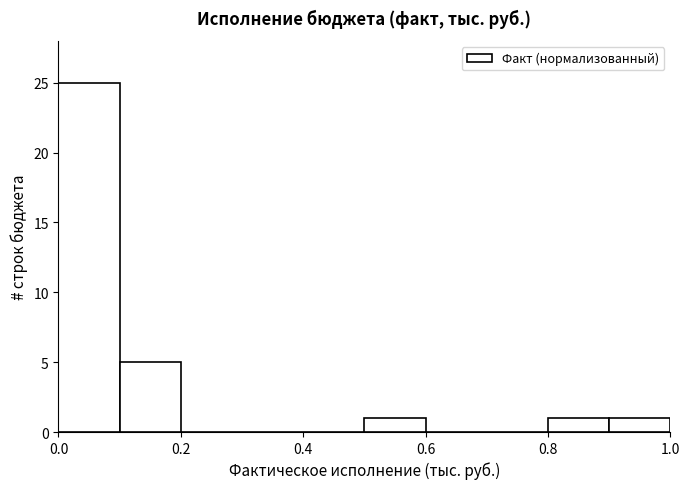

Over which range of the x-axis is the bar tallest?

0.0 to 0.1